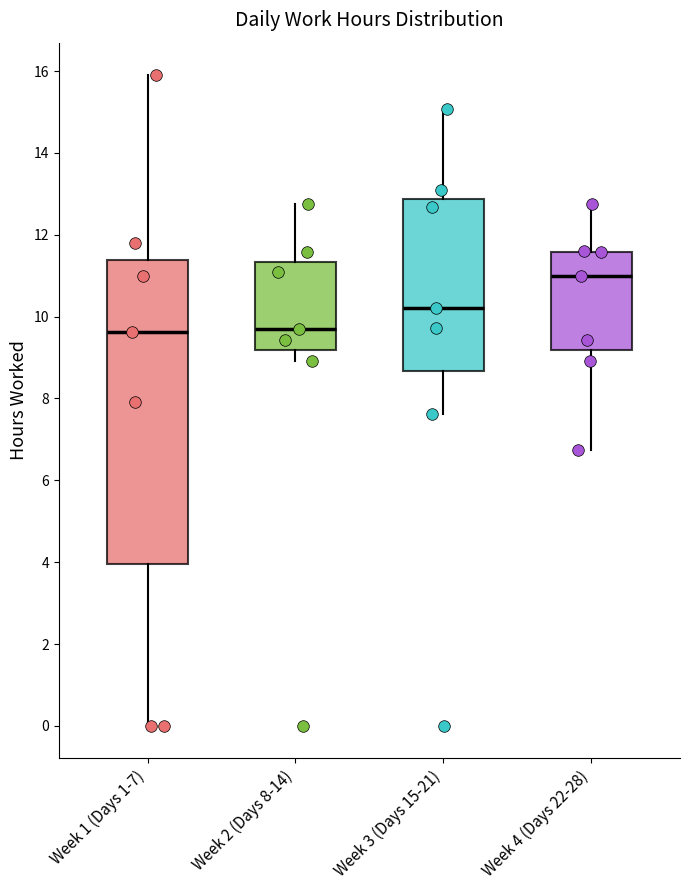

Reading left to right, transcribe this box plot: for each box, give where its median line is, the range the box spans, and where its two whiskers end, as read against the y-axis. The values are not printed on the chart, so give them approximately, as read against the axis.

Week 1 (Days 1-7): median 9.6, box 4.0 to 11.4, whiskers 0.0 to 16.0
Week 2 (Days 8-14): median 9.6, box 9.2 to 11.4, whiskers 9.0 to 12.8
Week 3 (Days 15-21): median 10.2, box 8.6 to 12.8, whiskers 7.6 to 15.0
Week 4 (Days 22-28): median 11.0, box 9.2 to 11.6, whiskers 6.8 to 12.8